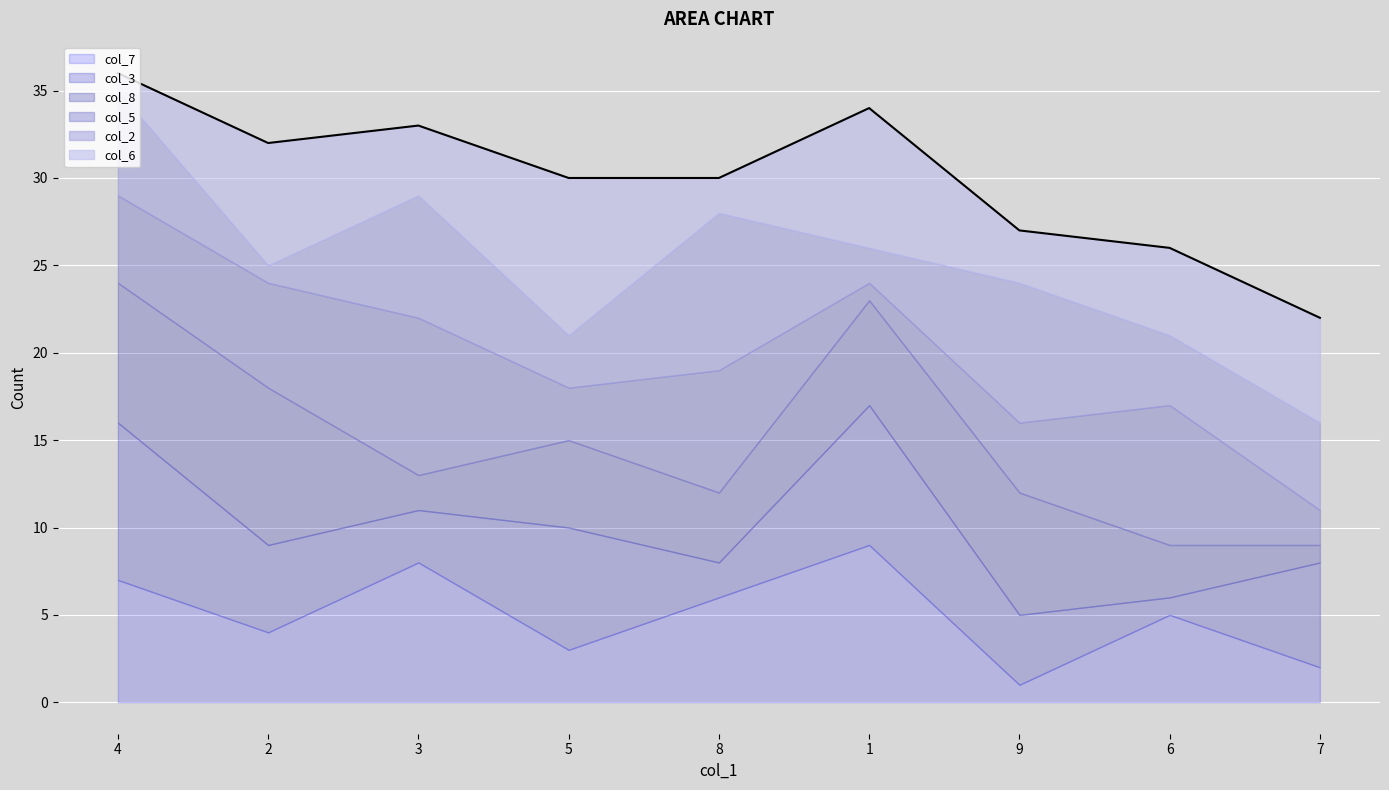

Reading left to right, extract all data points from this chart.

col_7: 4=7	2=4	3=8	5=3	8=6	1=9	9=1	6=5	7=2
col_3: 4=9	2=5	3=3	5=7	8=2	1=8	9=4	6=1	7=6
col_8: 4=8	2=9	3=2	5=5	8=4	1=6	9=7	6=3	7=1
col_5: 4=5	2=6	3=9	5=3	8=7	1=1	9=4	6=8	7=2
col_2: 4=6	2=1	3=7	5=3	8=9	1=2	9=8	6=4	7=5
col_6: 4=1	2=7	3=4	5=9	8=2	1=8	9=3	6=5	7=6